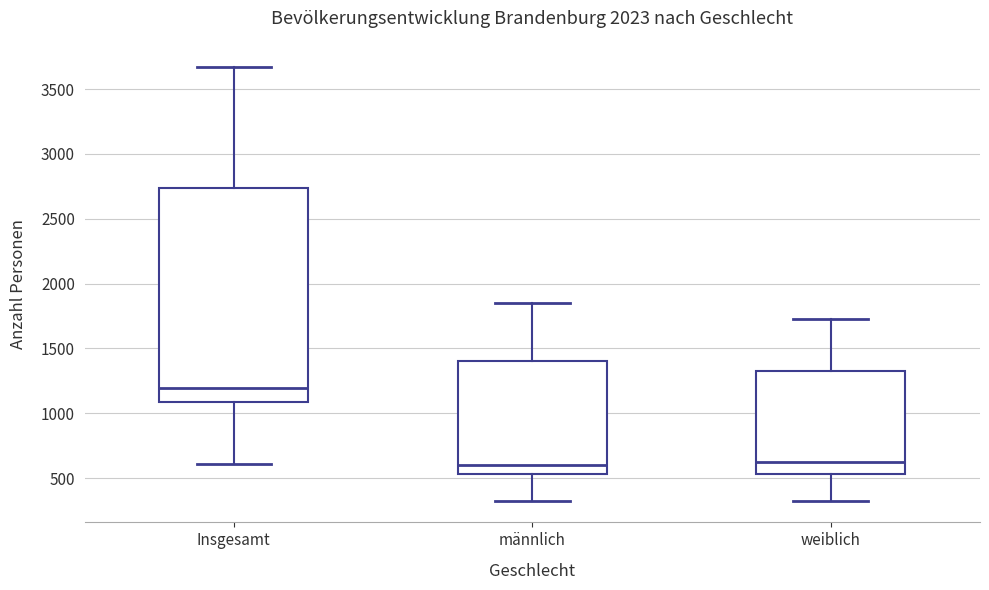

Reading left to right, transcribe this box plot: for each box, give where its median line is, the range the box spans, and where its two whiskers end, as read against the y-axis. The values are not printed on the chart, so give them approximately, as read against the axis.

Insgesamt: median 1200, box 1100 to 2750, whiskers 600 to 3650
männlich: median 600, box 550 to 1400, whiskers 350 to 1850
weiblich: median 600, box 550 to 1300, whiskers 350 to 1750